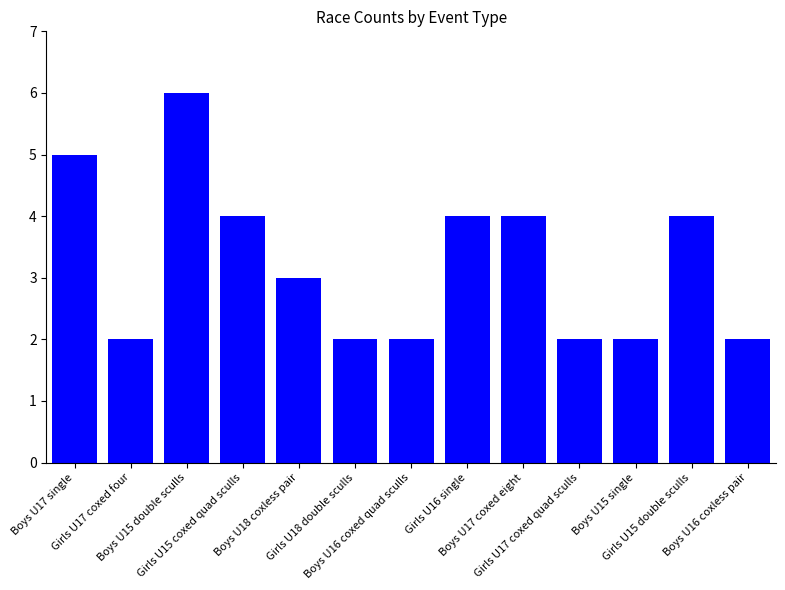

What is the minimum value shown in the chart?

2